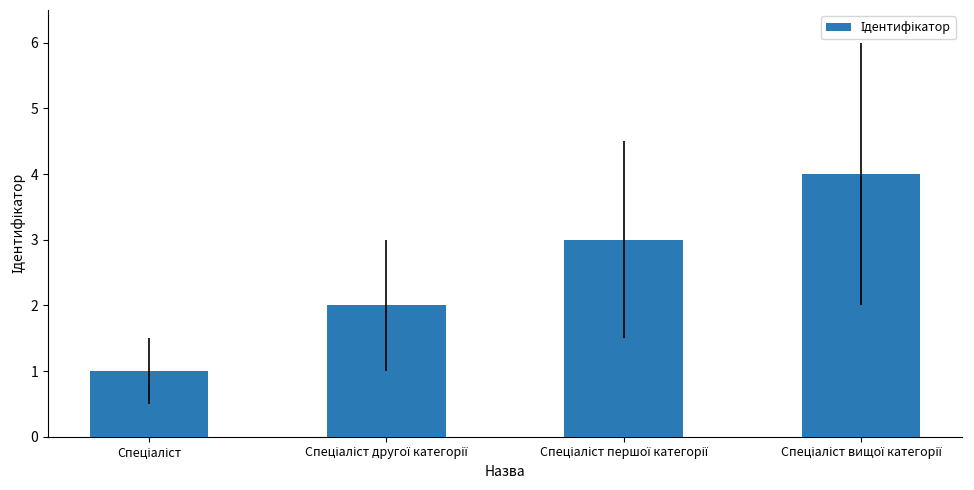

What is the maximum value shown in the chart?

4